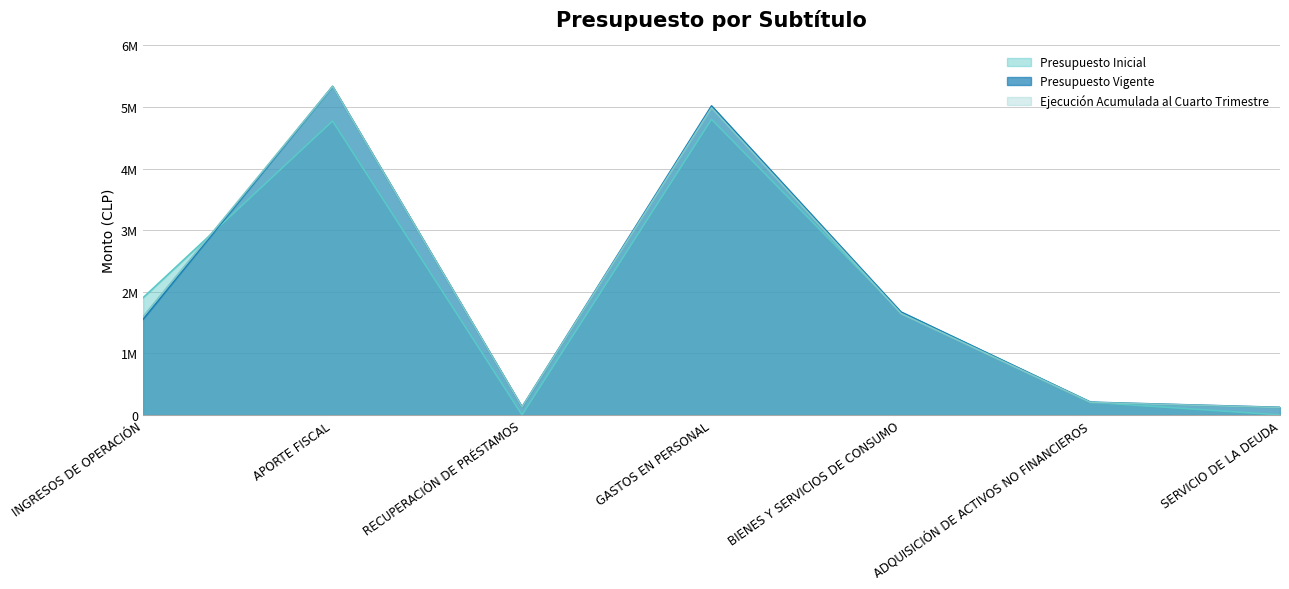

What is the label of the 2nd point from the right?

ADQUISICIÓN DE ACTIVOS NO FINANCIEROS